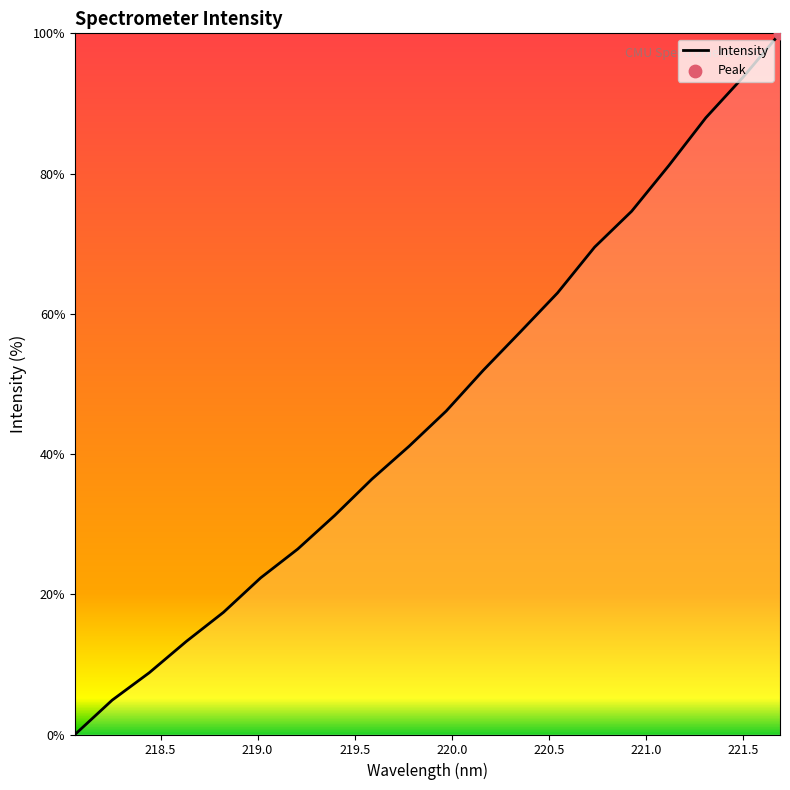

What is the difference between the maximum and minimum values?

100.0